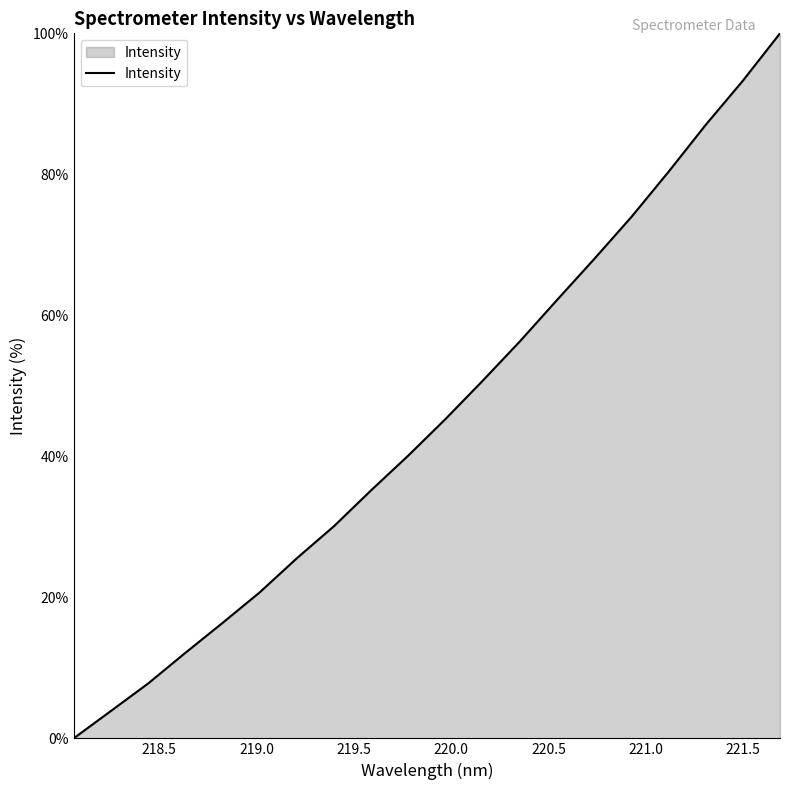

Count the number of categories in the chart.

20